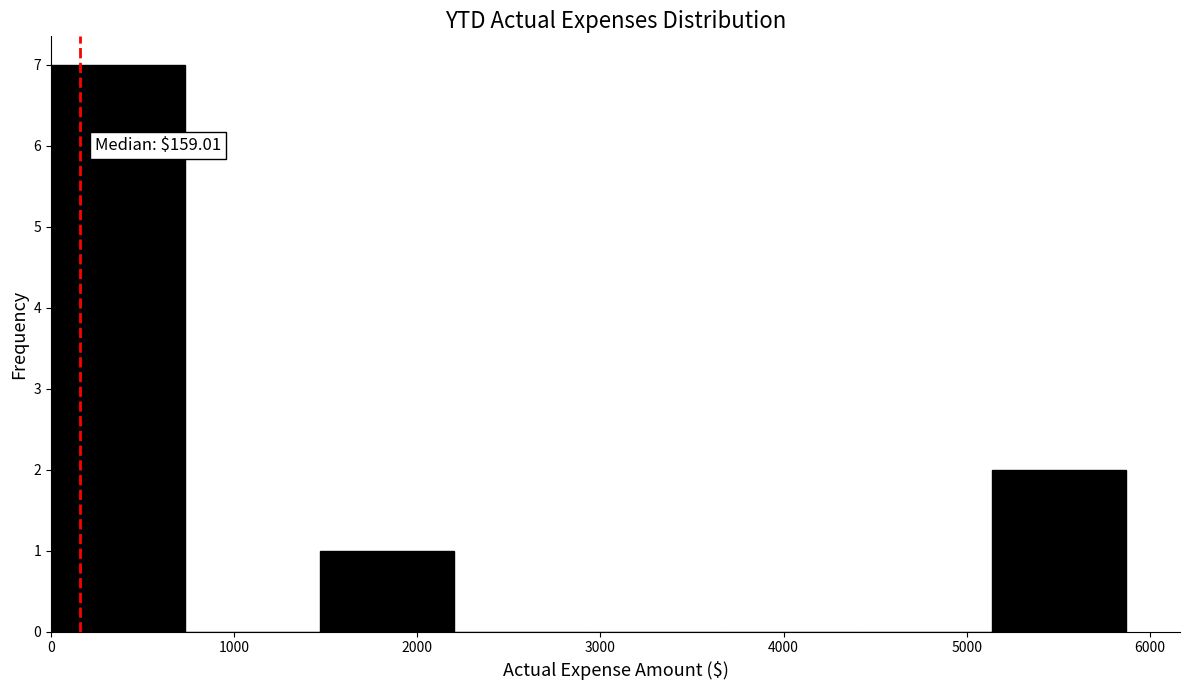

Which range on the x-axis has the tallest bar?

0 to 700